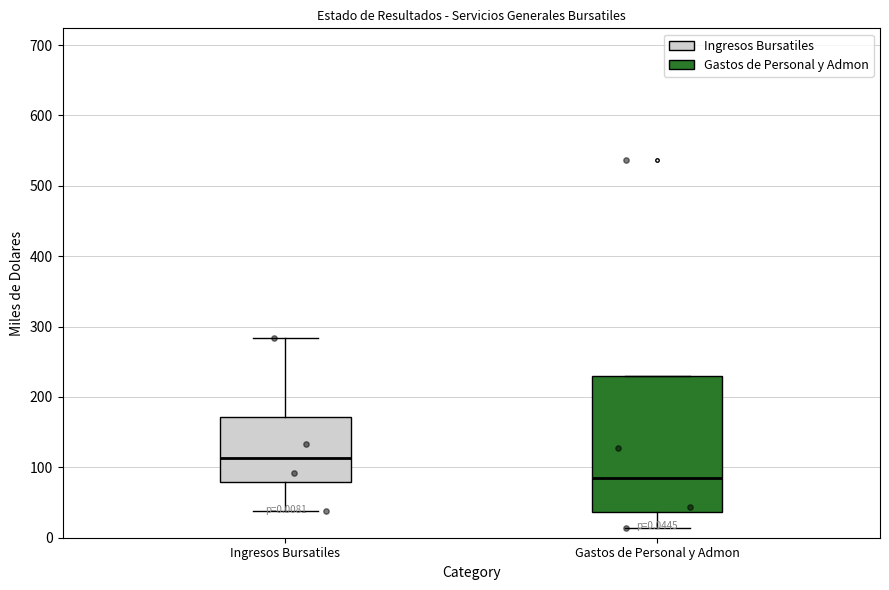

Which box has the highest median line?

Ingresos Bursatiles